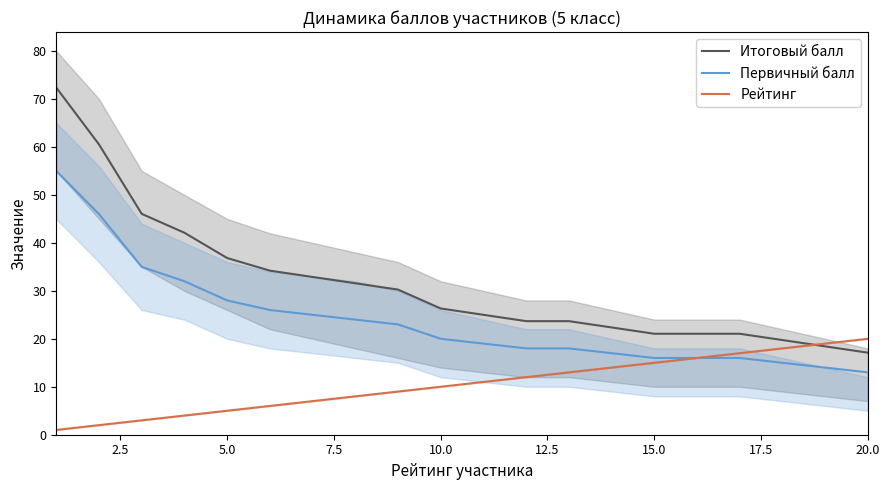

True or false: Первичный балл and Итоговый балл intersect in this chart.

False